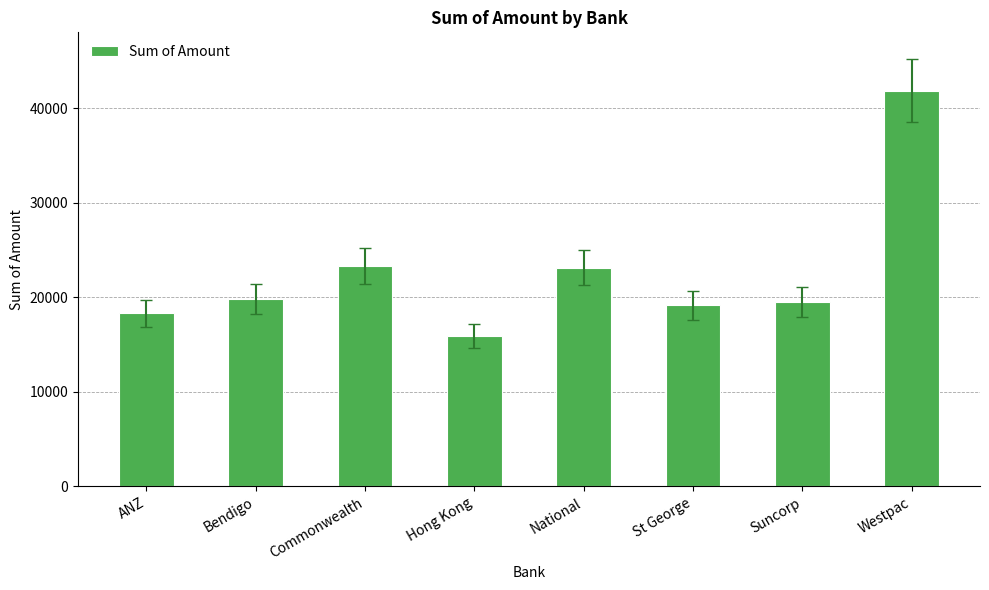

At which category does the chart reach its peak across all series?

Westpac